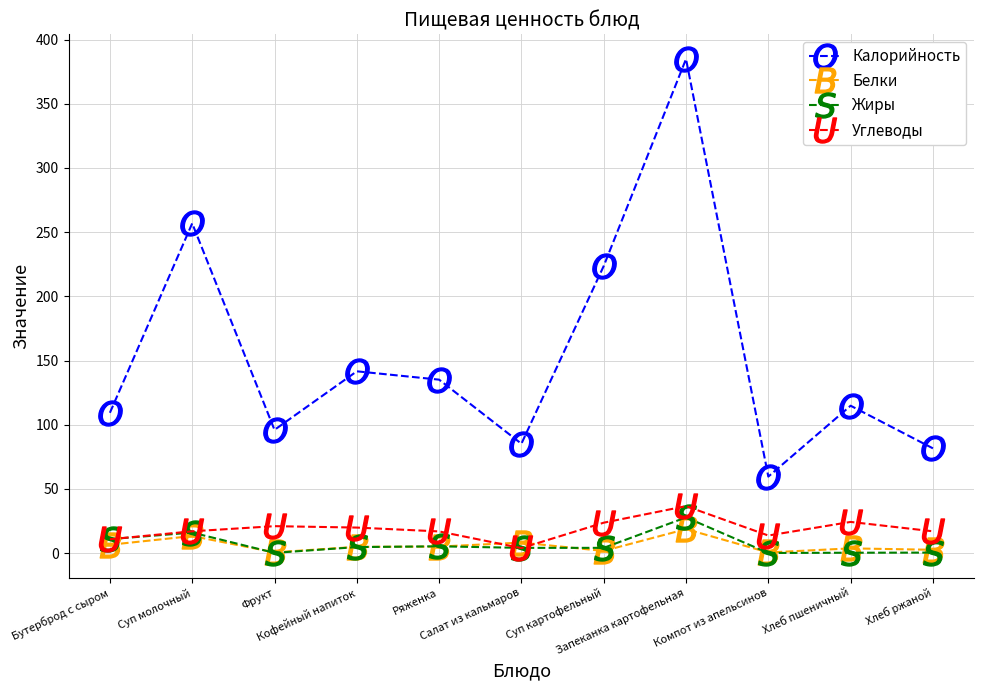

What is the value of the Углеводы point at the 7th from the left?

23.7